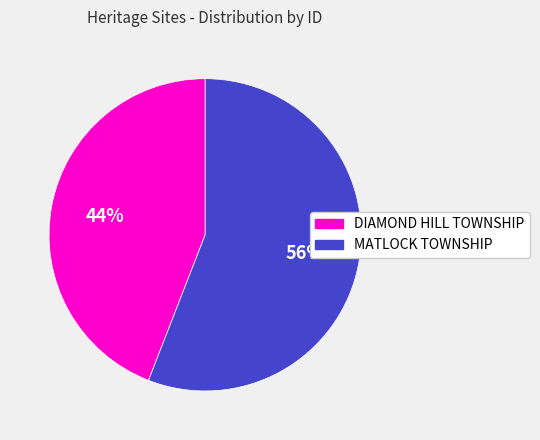

What is the largest slice in the pie chart?

MATLOCK TOWNSHIP